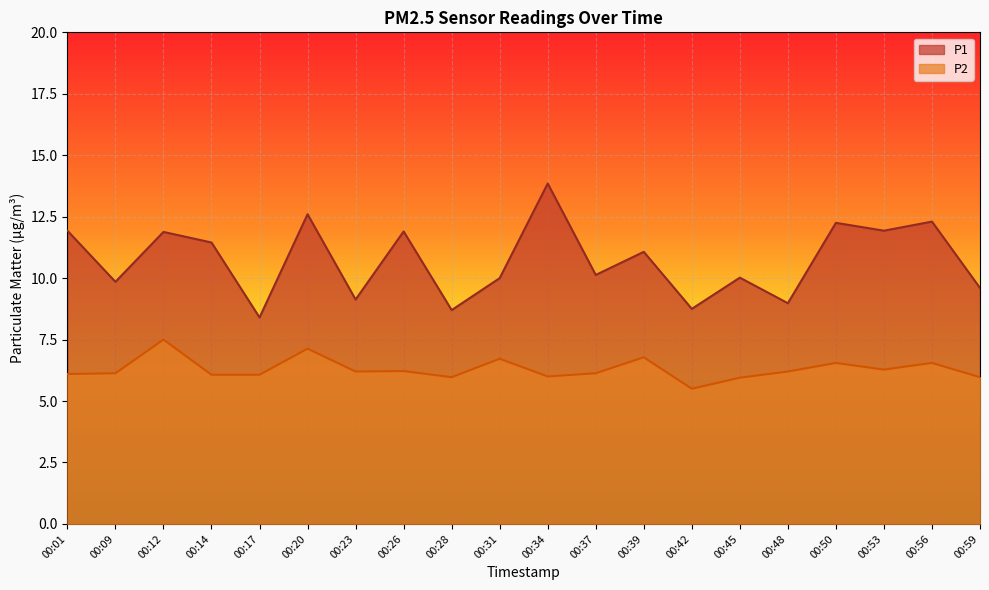

Which has a higher value, 00:37 or 00:28?

00:37